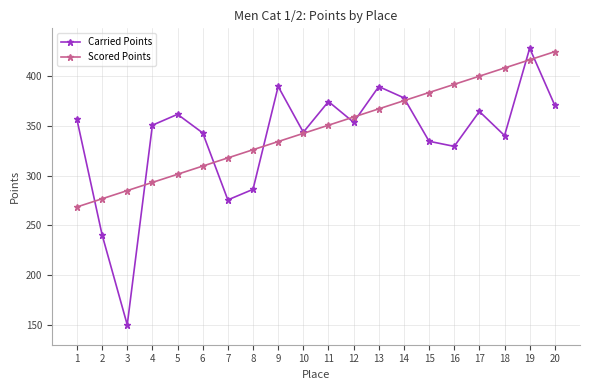

What is the value of the Scored Points point at the 16th from the left?

391.6